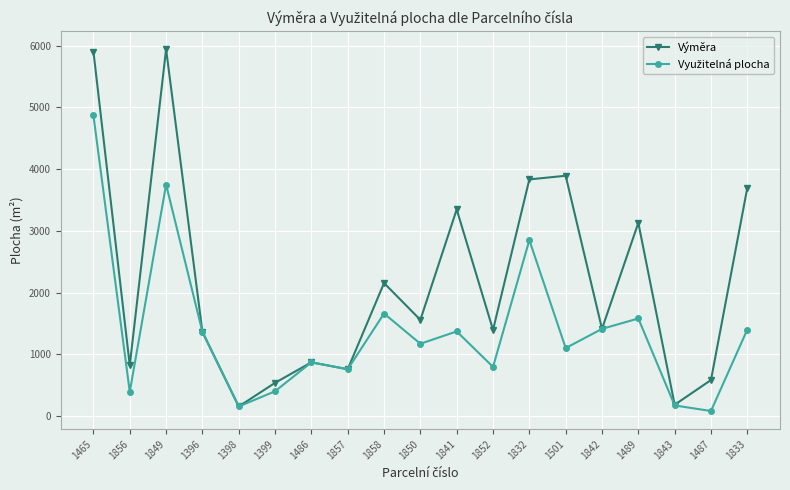

The value of Výměra at 1841 is 2122. True or false?

False